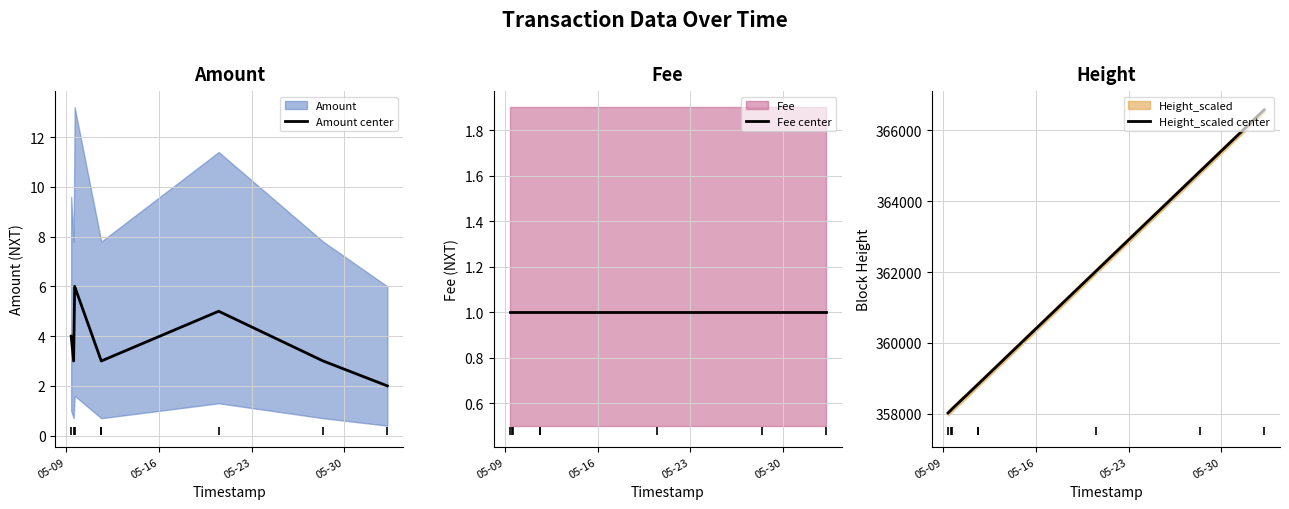

Where is Fee center nearest to the value 1?

05-09